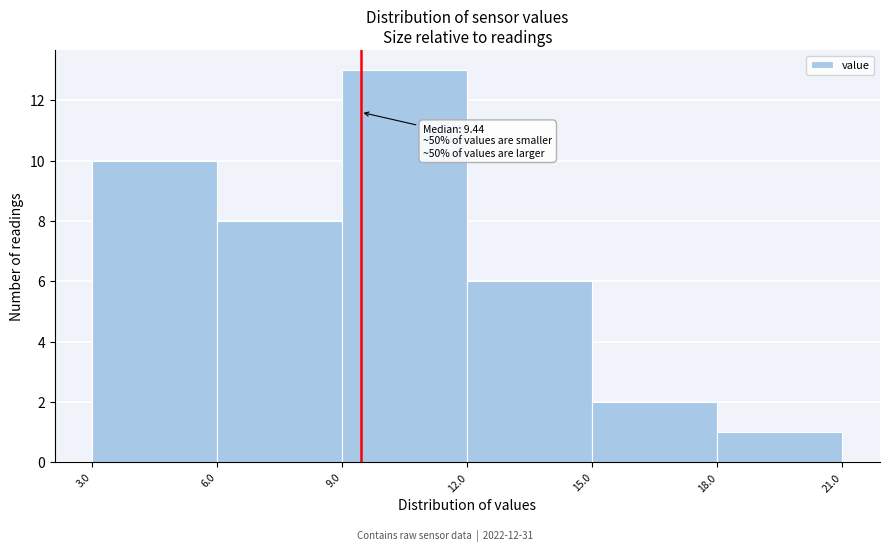

Over which range of the x-axis is the bar tallest?

9.0 to 12.0